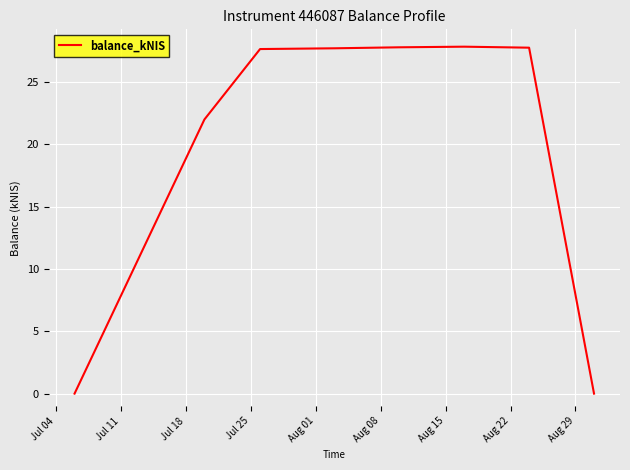

What is the sum of all values?

160.8